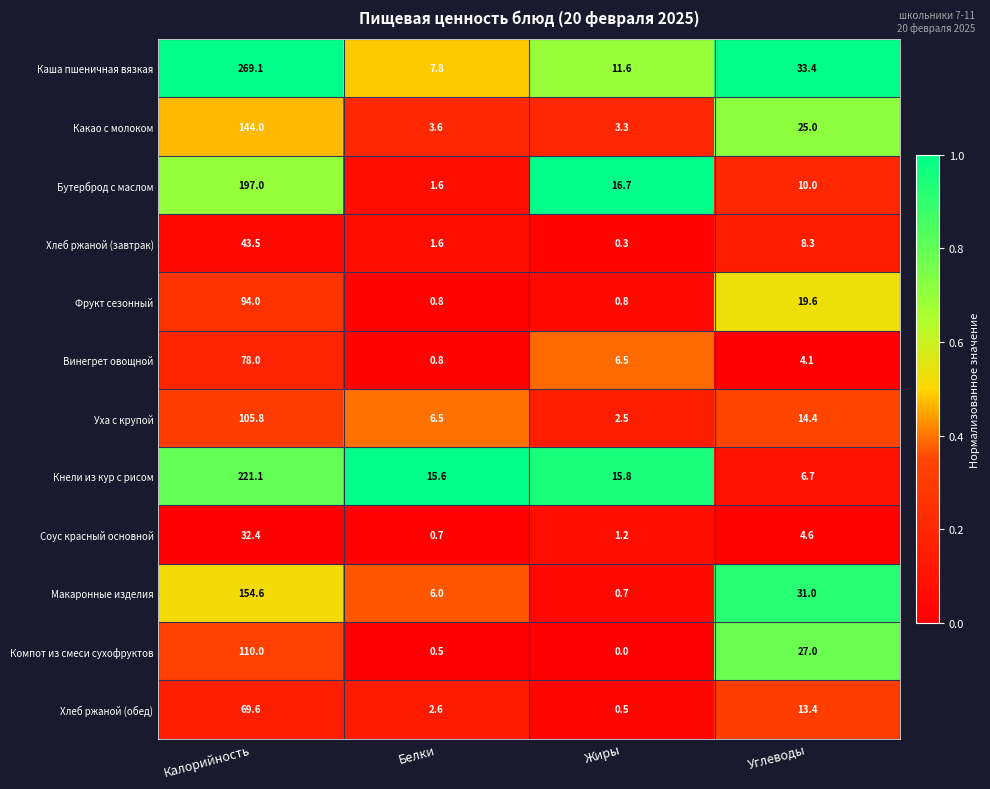

Which category has the highest value in the Какао с молоком series?

Калорийность